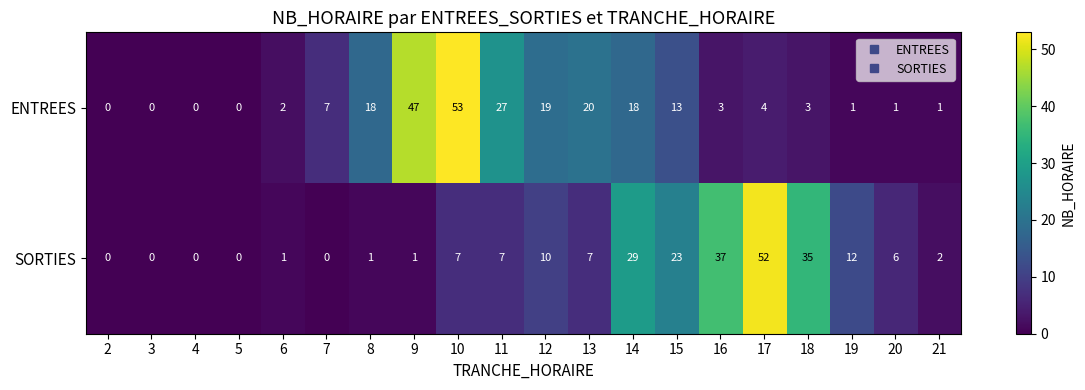

The value of ENTREES at 10 is 27. True or false?

False